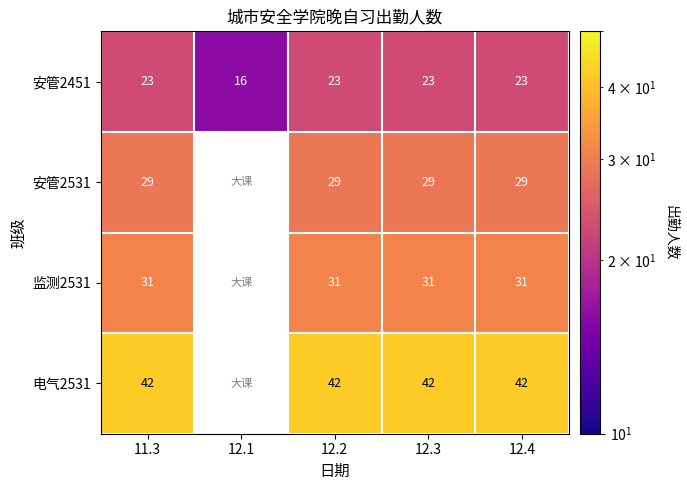

Rank the series at 12.3 from highest to lowest value.

电气2531, 监测2531, 安管2531, 安管2451